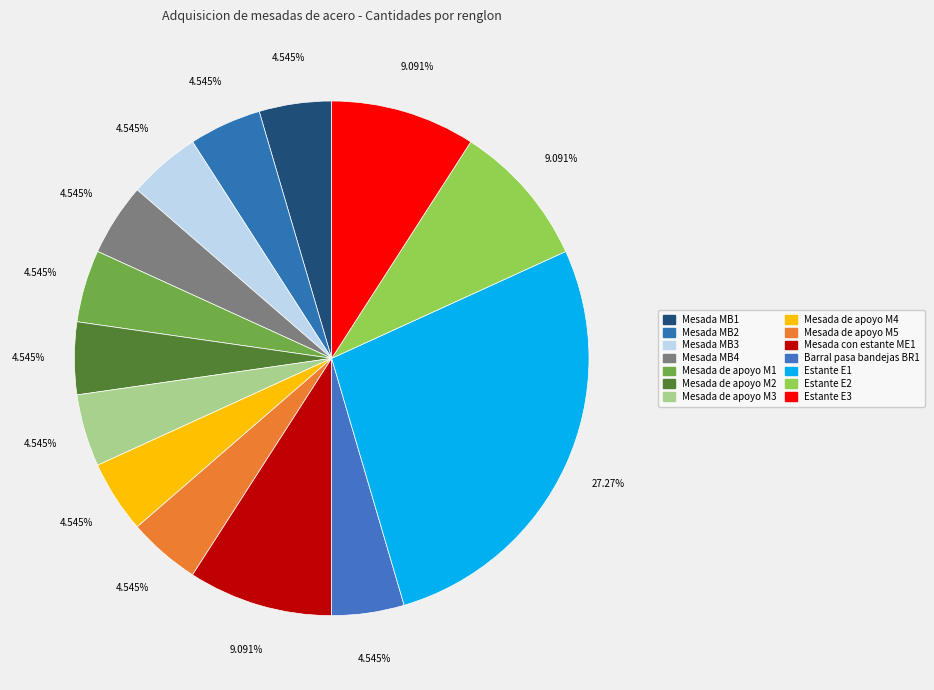

How many segments does this pie chart have?

14